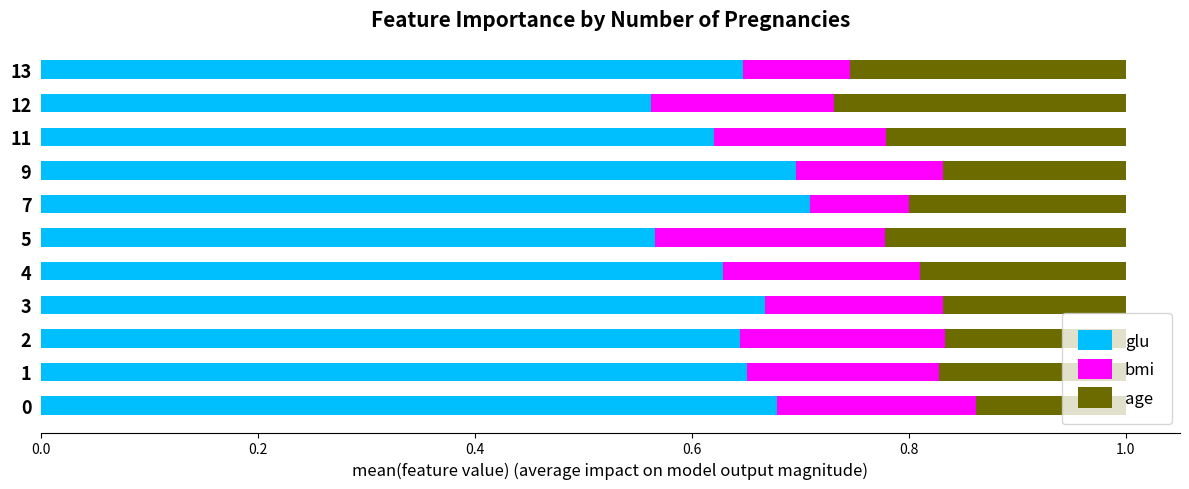

The glu series shows 0.2 at 12. True or false?

False